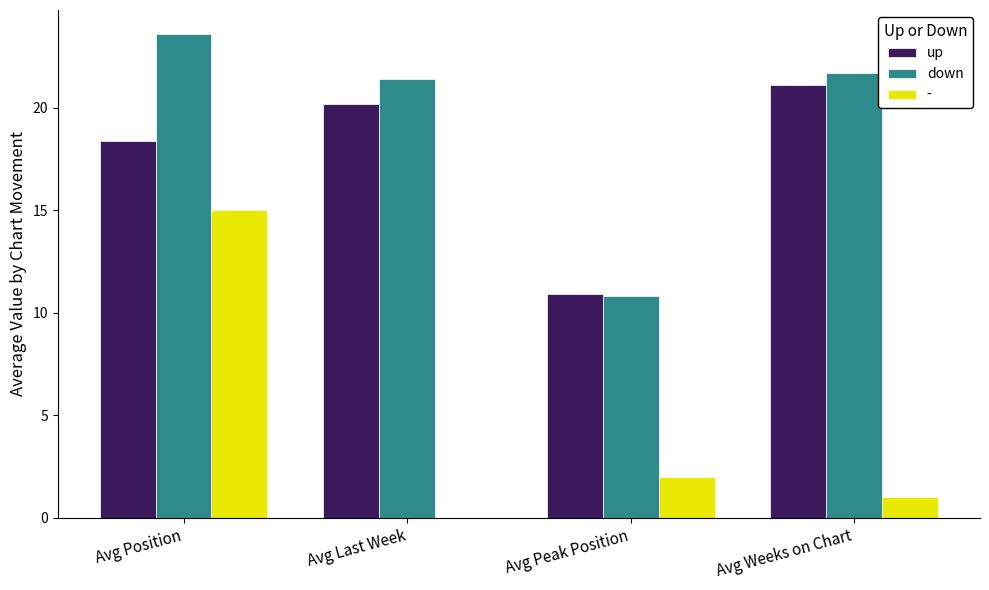

Between Avg Position and Avg Weeks on Chart, which series saw the biggest shift?

-